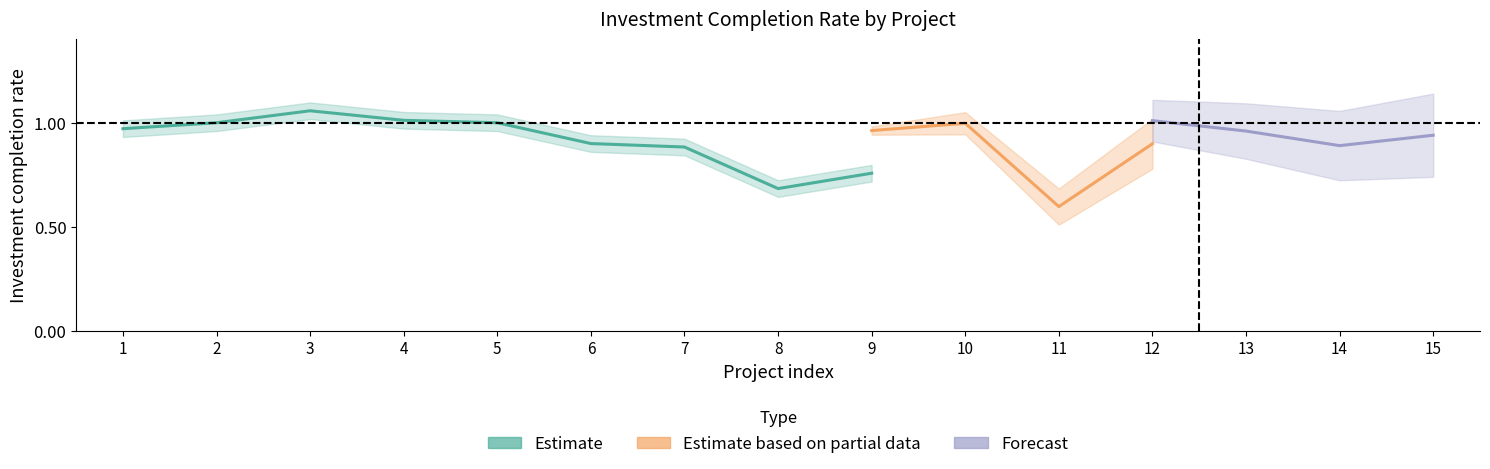

What is the spread (max minus min) of values at 14?

0.3